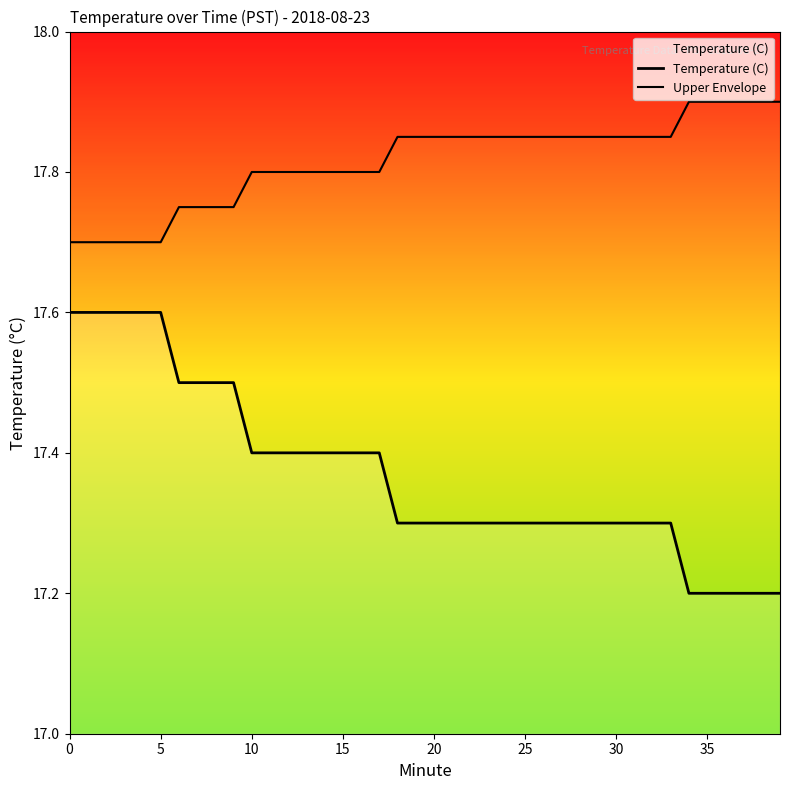

True or false: Upper Envelope has more than 0 interior local peaks.

False